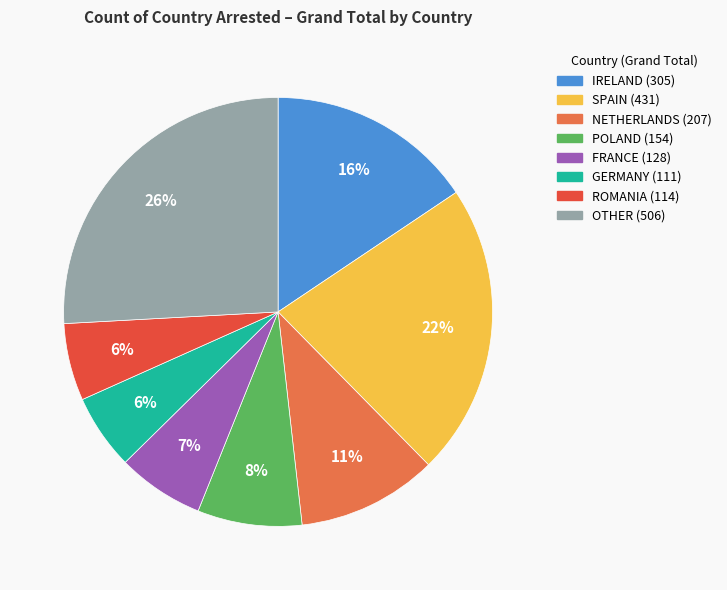

To the nearest percent, what is the difference between the FRANCE and GERMANY slice percentages?

1%